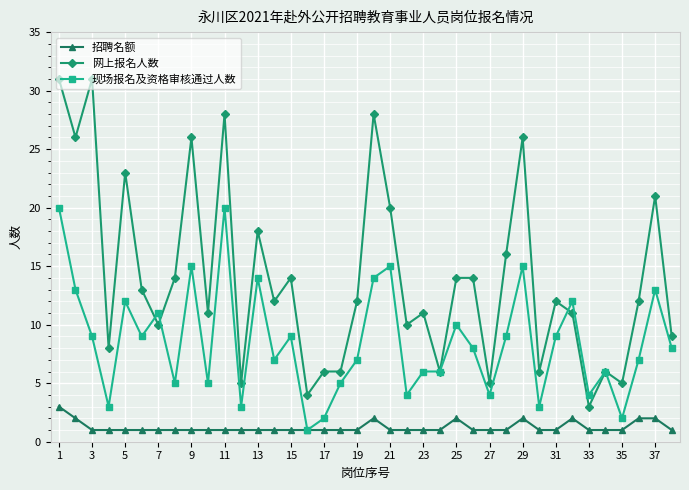

What is the value of the 招聘名额 point at the 33rd from the left?

1